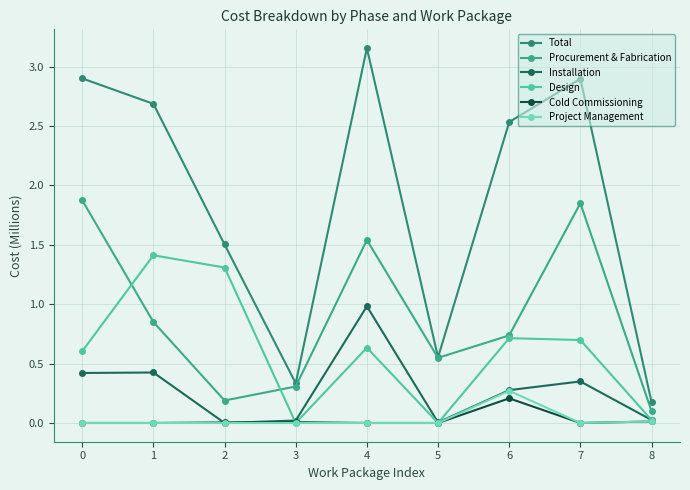

What are all the series names shown in the legend?

Total, Procurement & Fabrication, Installation, Design, Cold Commissioning, Project Management